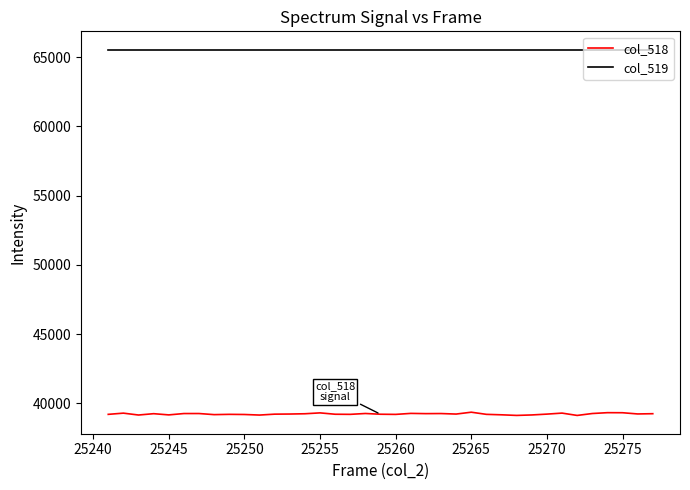

Which series has the largest total across all categories?

col_519